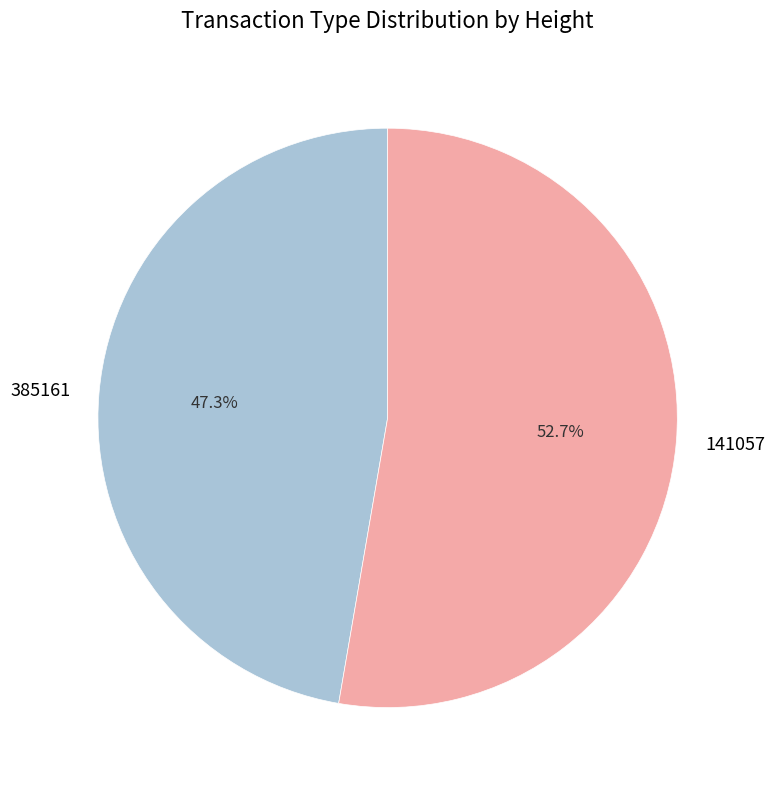

Which has a higher value, 385161 or 141057?

141057